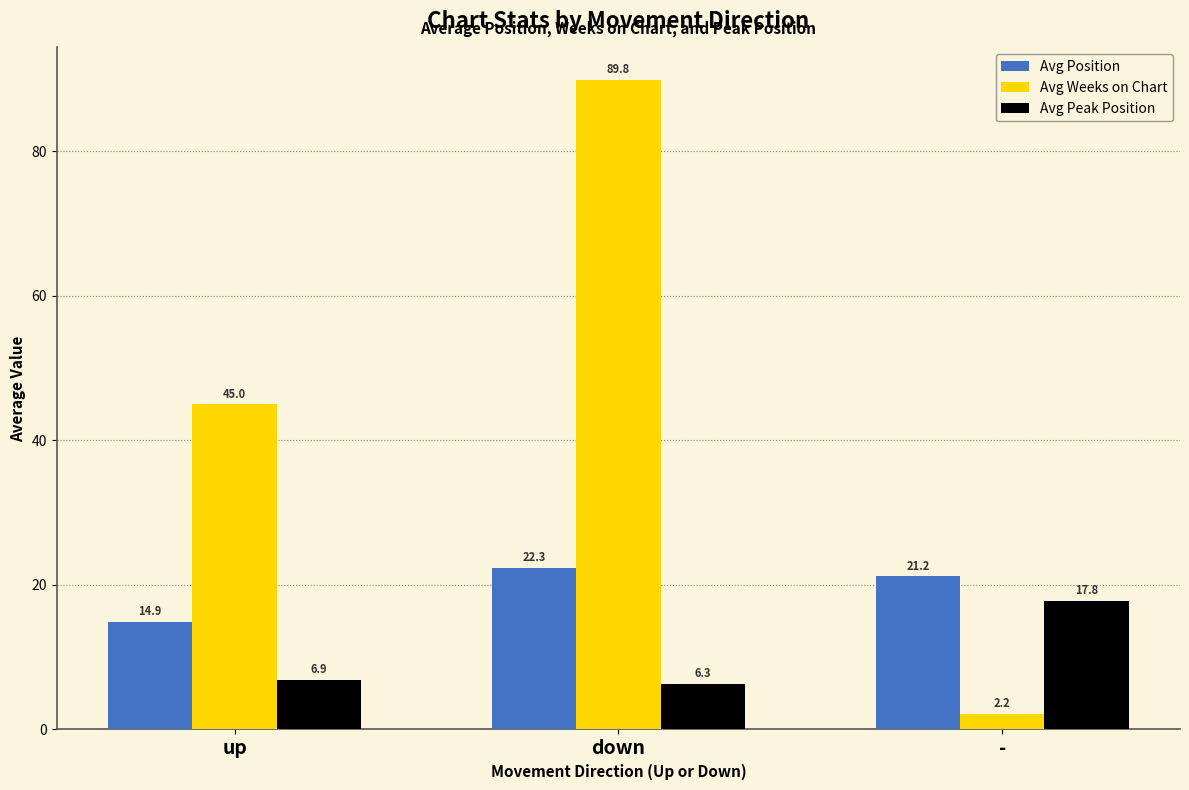

List the series in order of their peak value, highest first.

Avg Weeks on Chart, Avg Position, Avg Peak Position